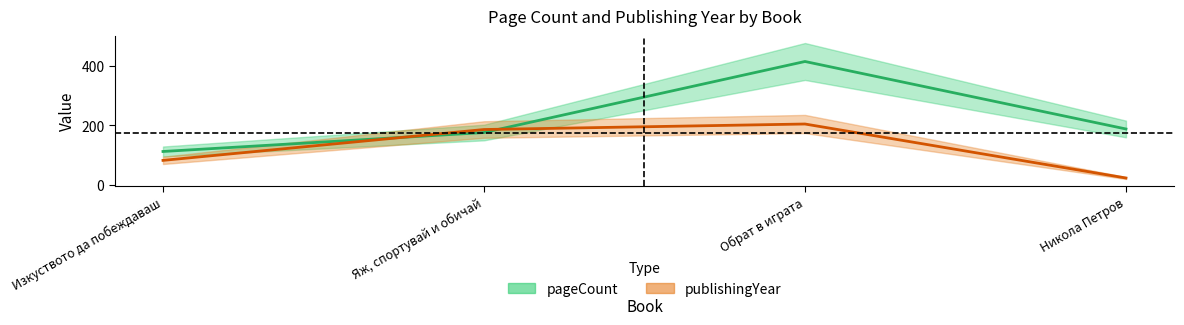

What is the total value across all series at Изкуството да побеждаваш?

194.0